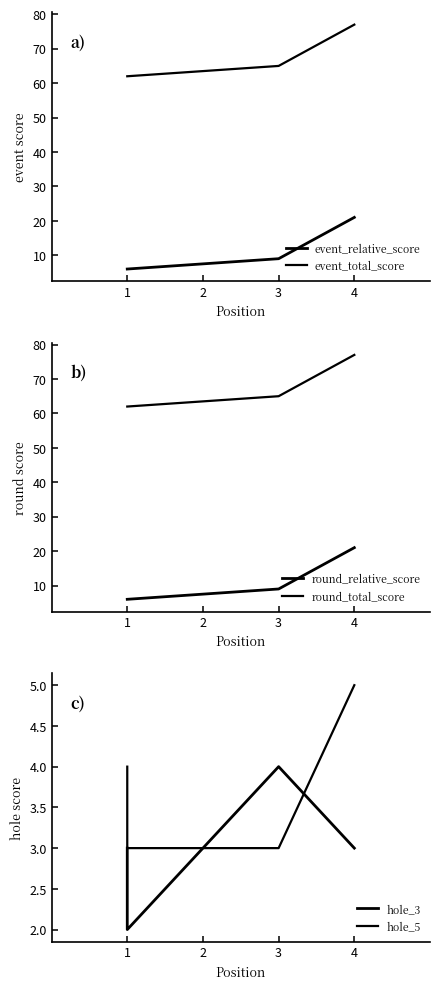

Which has a higher value, 1 or 1?

1